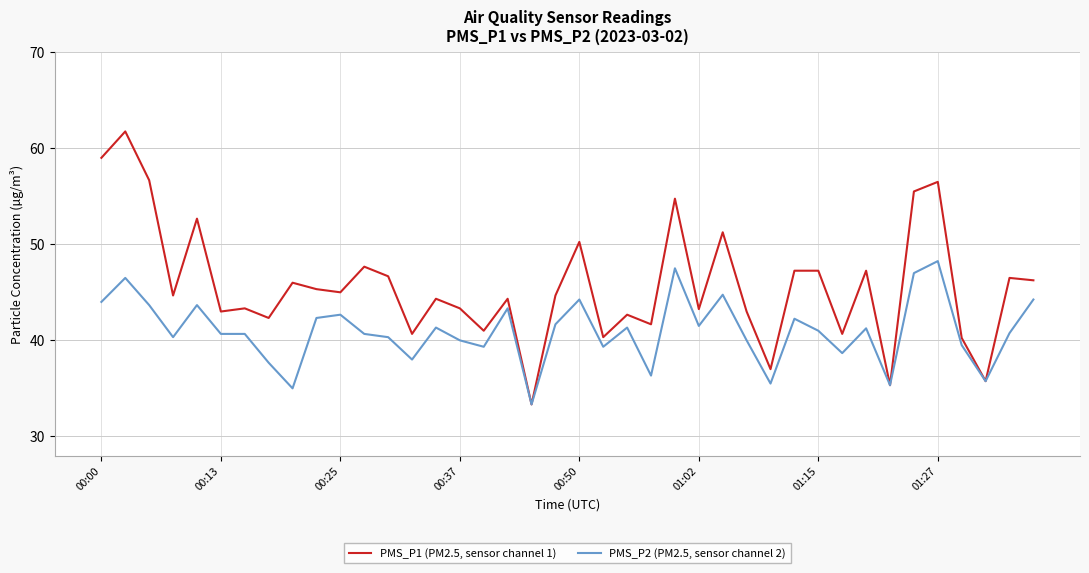

Which series has the largest total across all categories?

PMS_P1 (PM2.5, sensor channel 1)